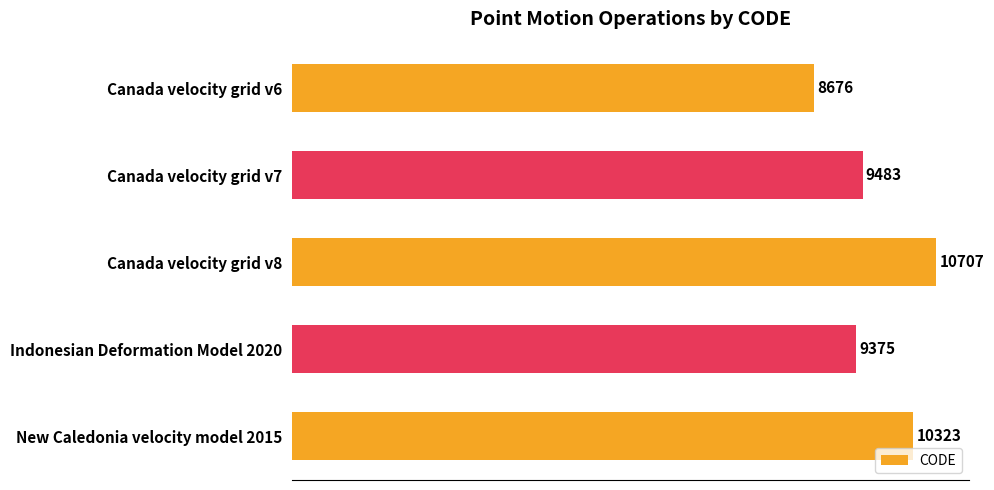

What is the difference between the maximum and minimum values?

2031